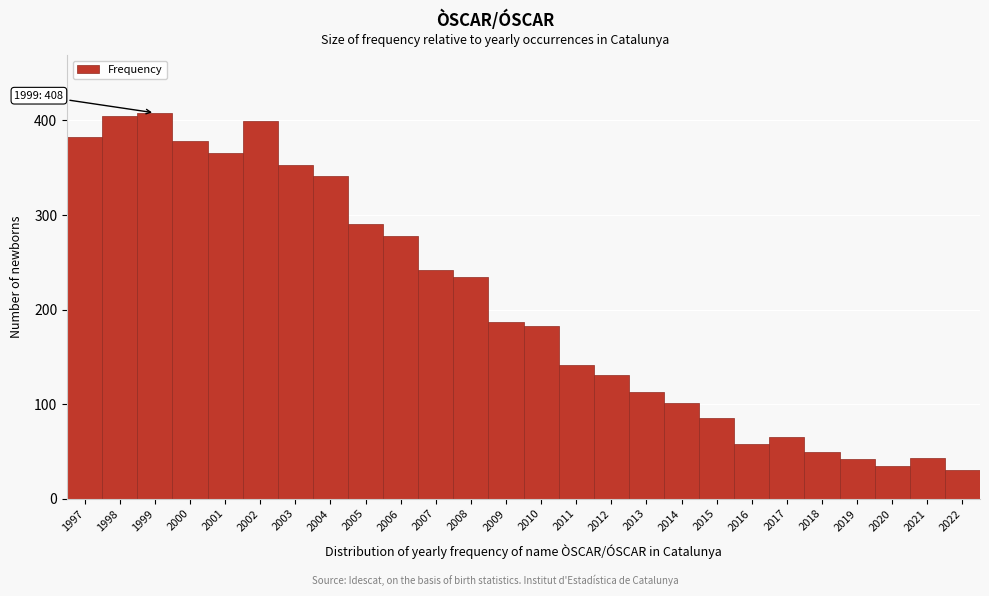

Between 1999 and 2004, which is larger?

1999